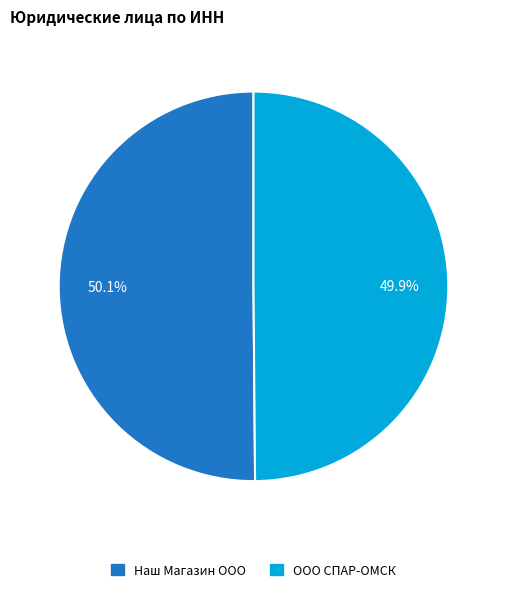

What percentage is the Наш Магазин ООО slice, to the nearest percent?

50%